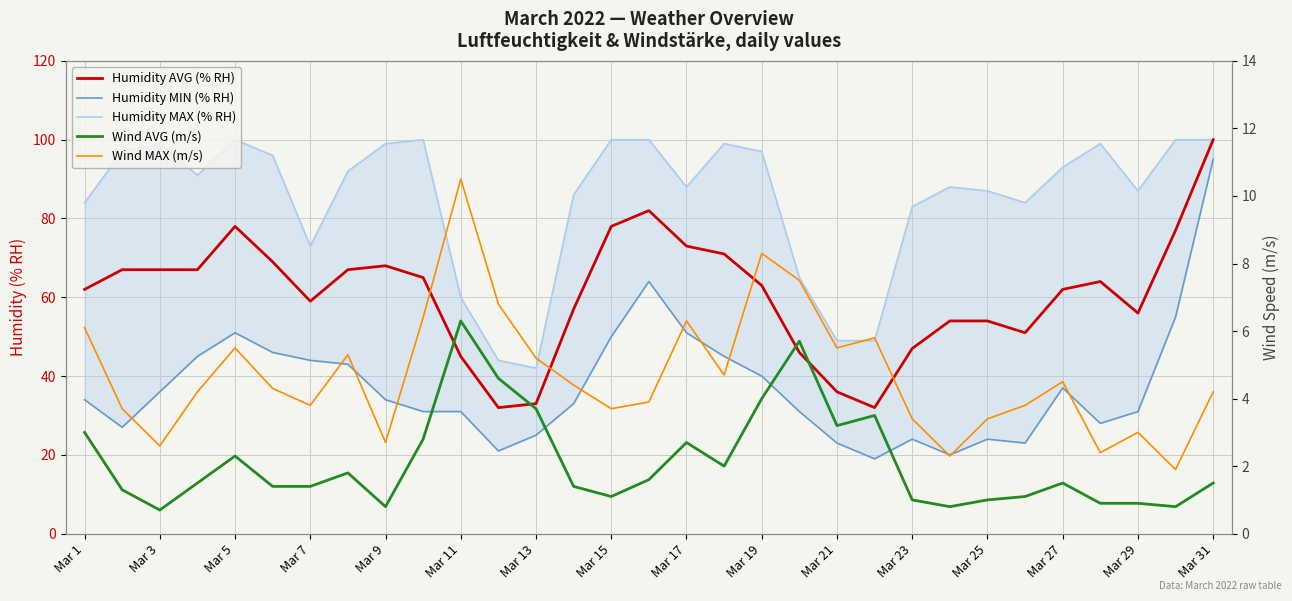

What is the difference between the maximum and minimum values in the Humidity MIN (% RH) series?

76.0